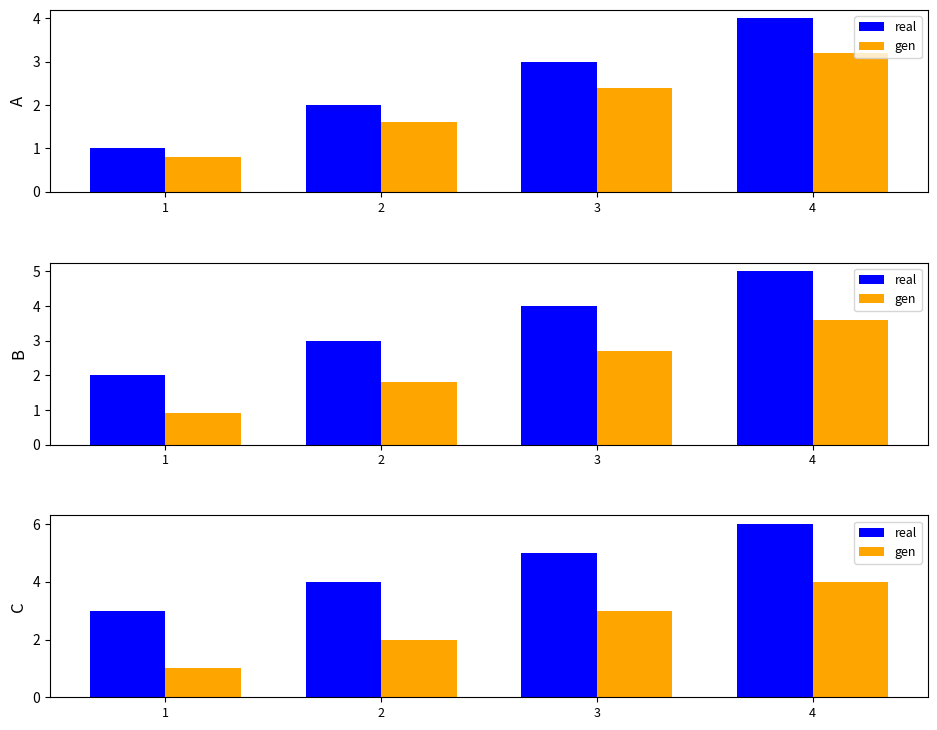

True or false: real has a value of 3 at 1.

True